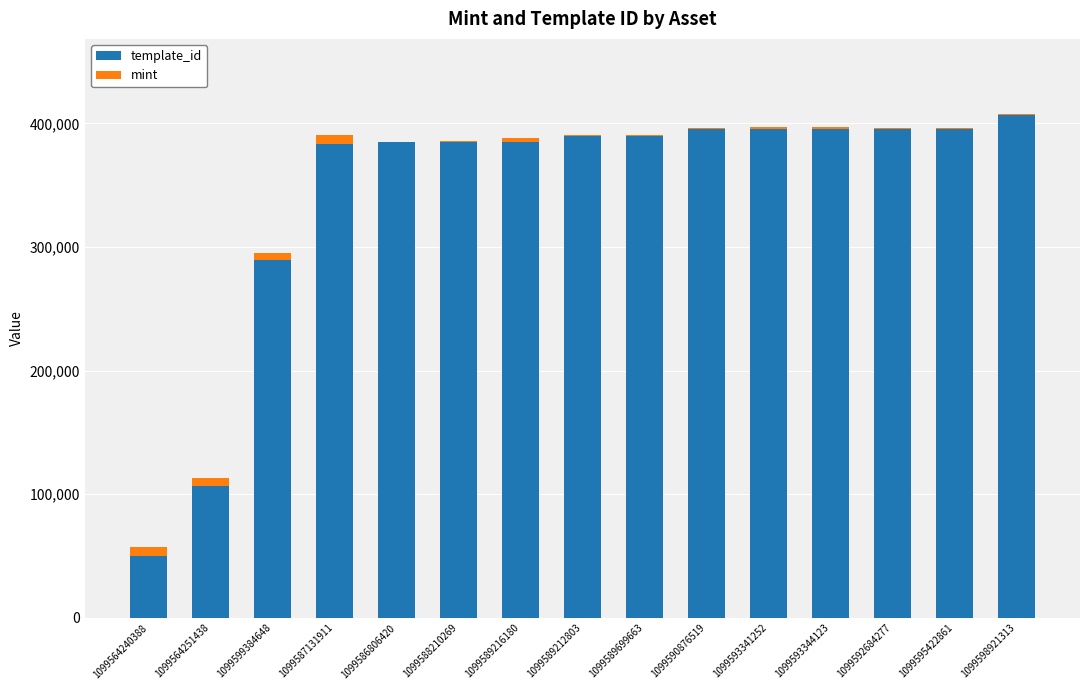

How many series are shown in this chart?

2